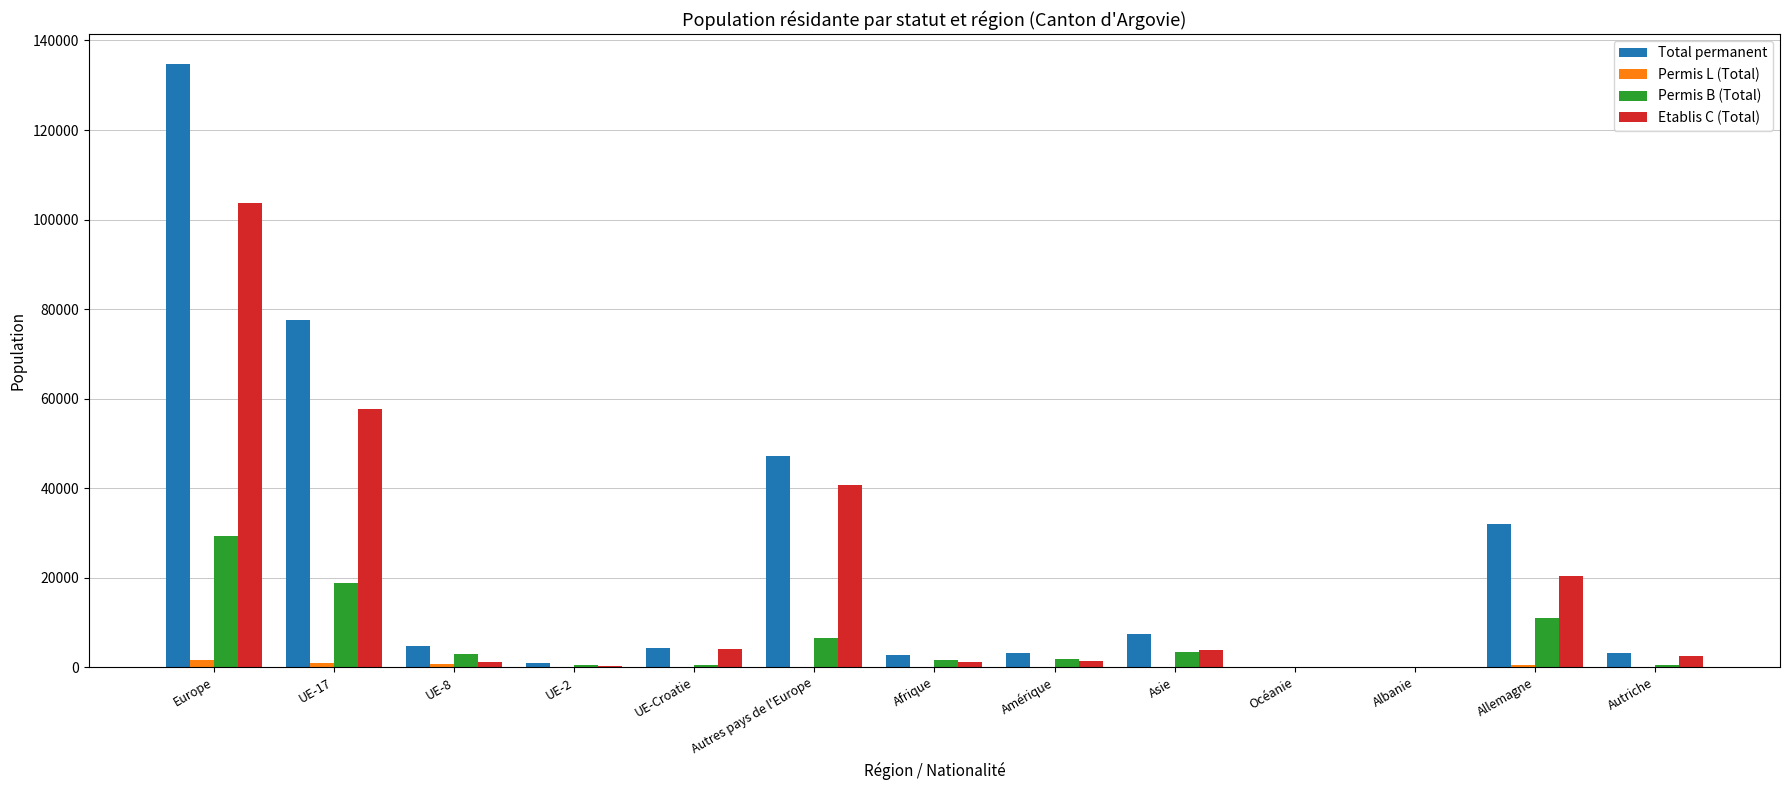

At which category does the chart reach its peak across all series?

Europe